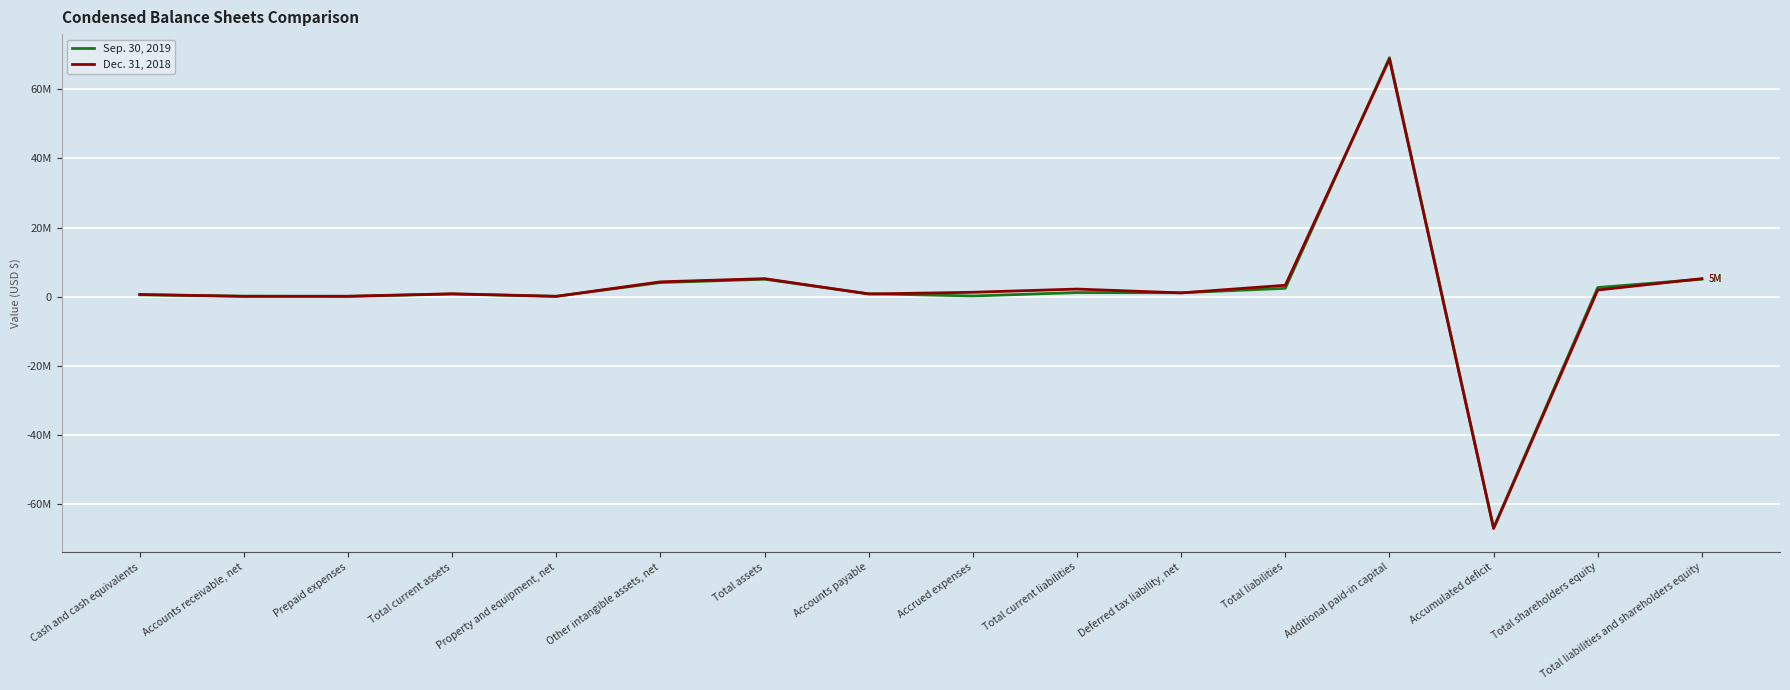

What is the sum of all Dec. 31, 2018 values?

28611655